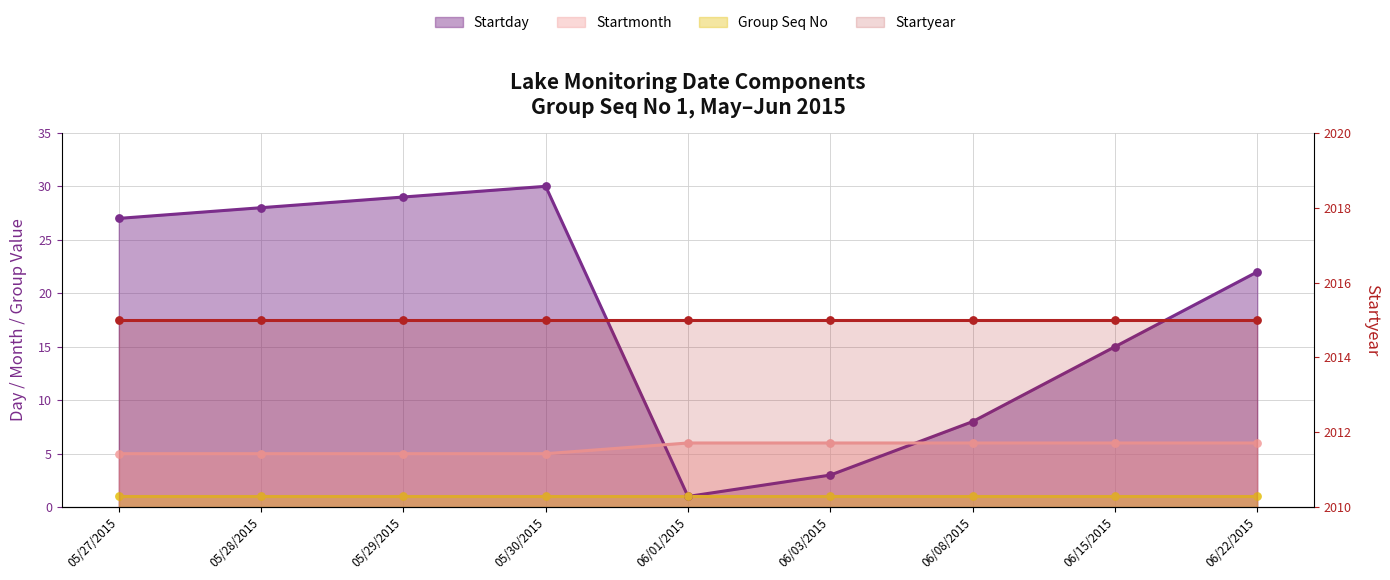

Which series has the widest spread of Y values?

Startday